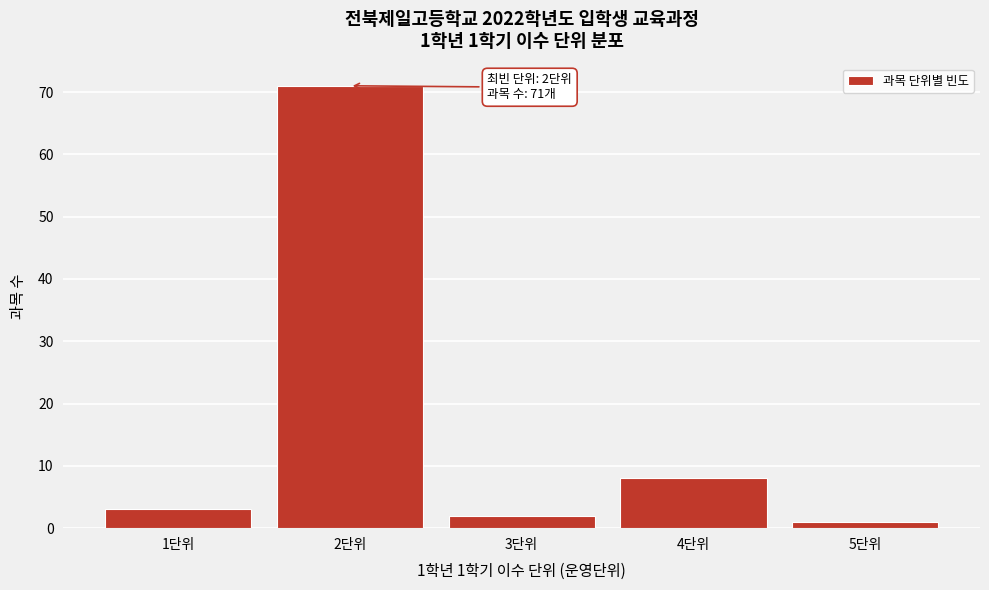

Over which range of the x-axis is the bar tallest?

1.5 to 2.5